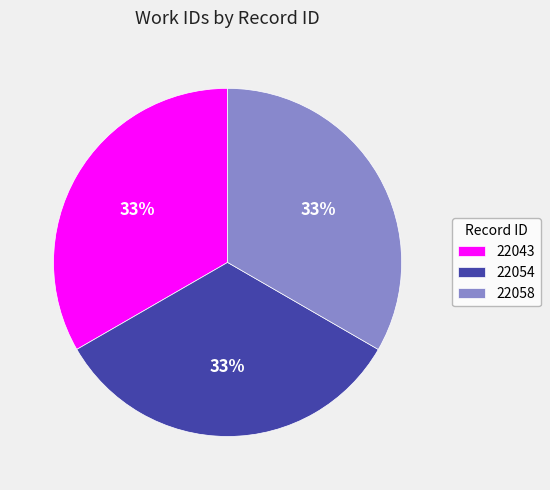

True or false: 22058 accounts for 44% of the total.

False